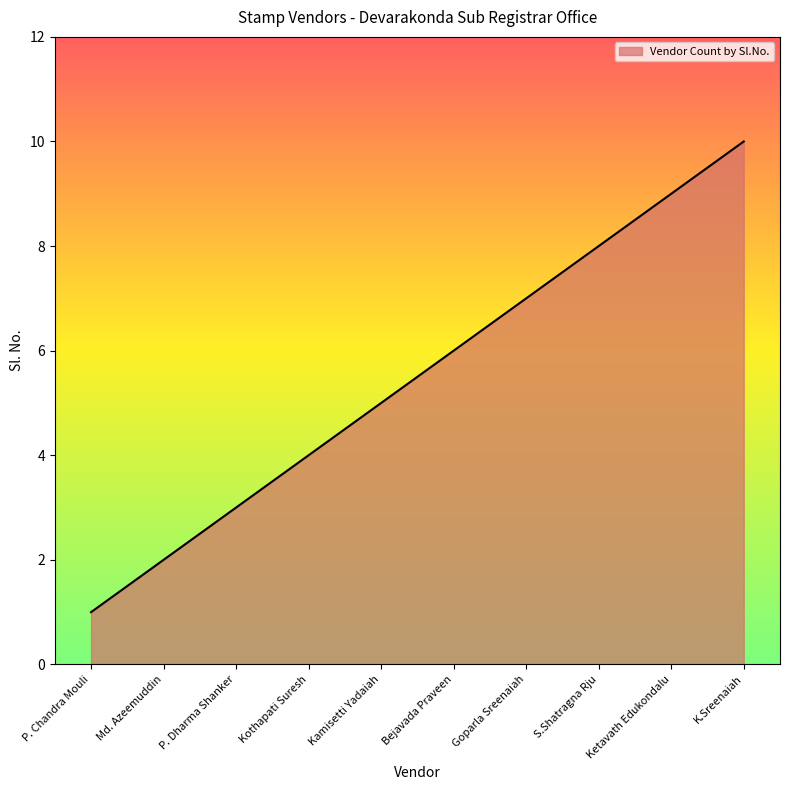

Reading left to right, transcribe all the data shown in this chart.

P. Chandra Mouli=1	Md. Azeemuddin=2	P. Dharma Shanker=3	Kothapati Suresh=4	Kamisetti Yadaiah=5	Bejavada Praveen=6	Goparla Sreenaiah=7	S.Shatragna Rju=8	Ketavath Edukondalu=9	K.Sreenaiah=10